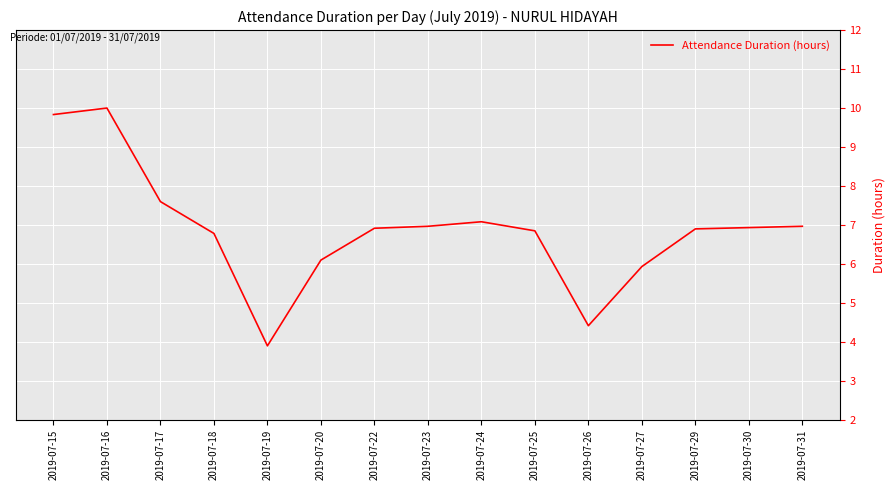

How many lines are shown in the chart?

1